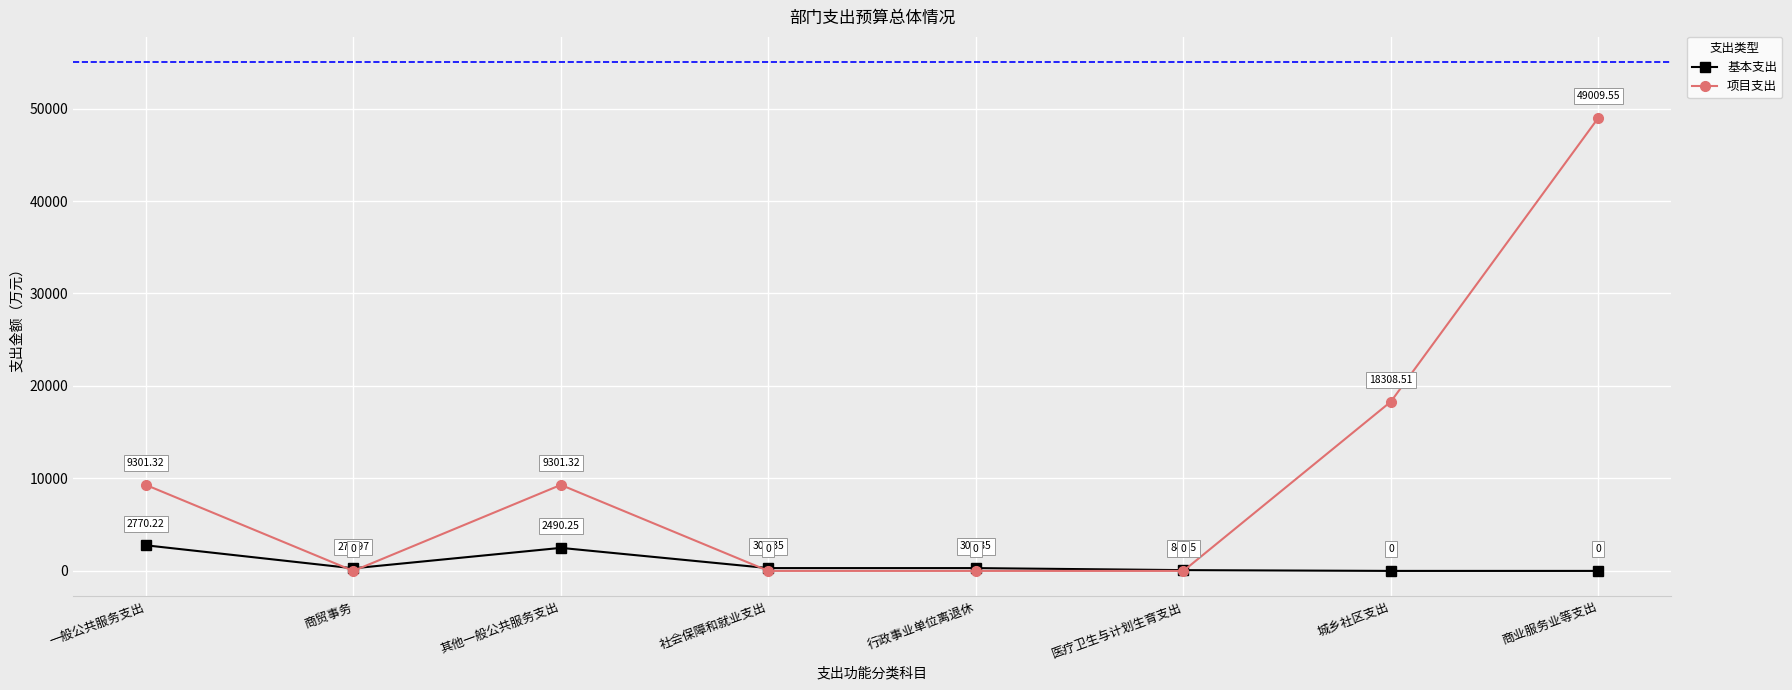

Where is the first local minimum for 基本支出?

商贸事务